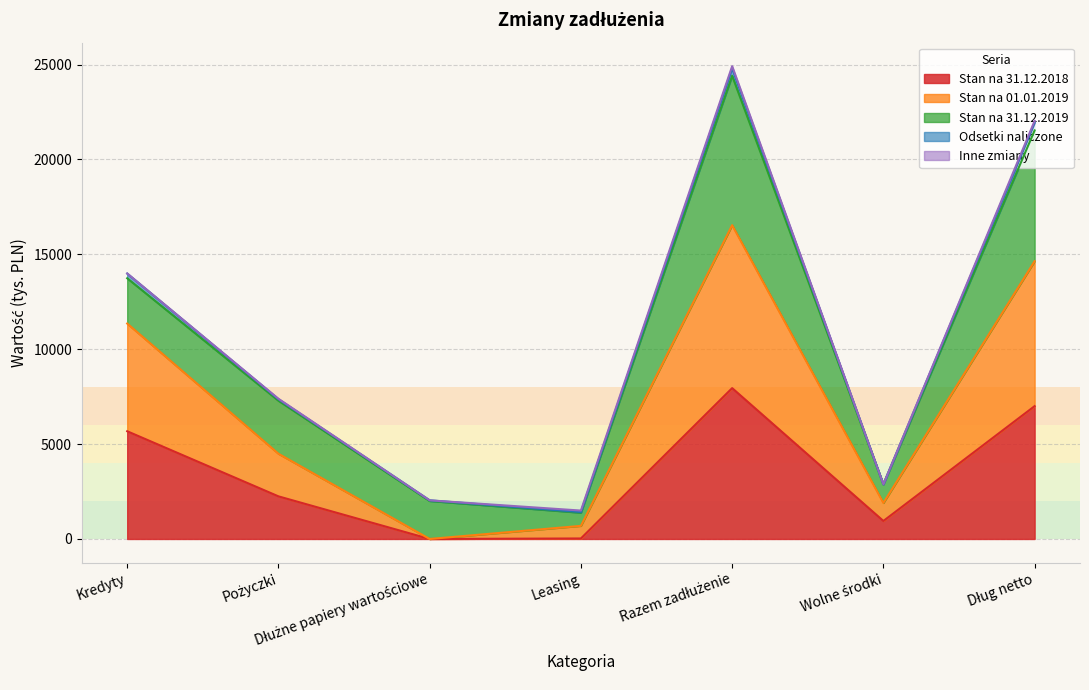

What is the sum of all Stan na 31.12.2018 values?

23847